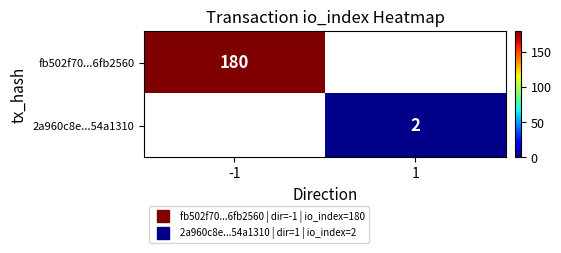

At which label does fb502f70...6fb2560 reach its peak?

-1